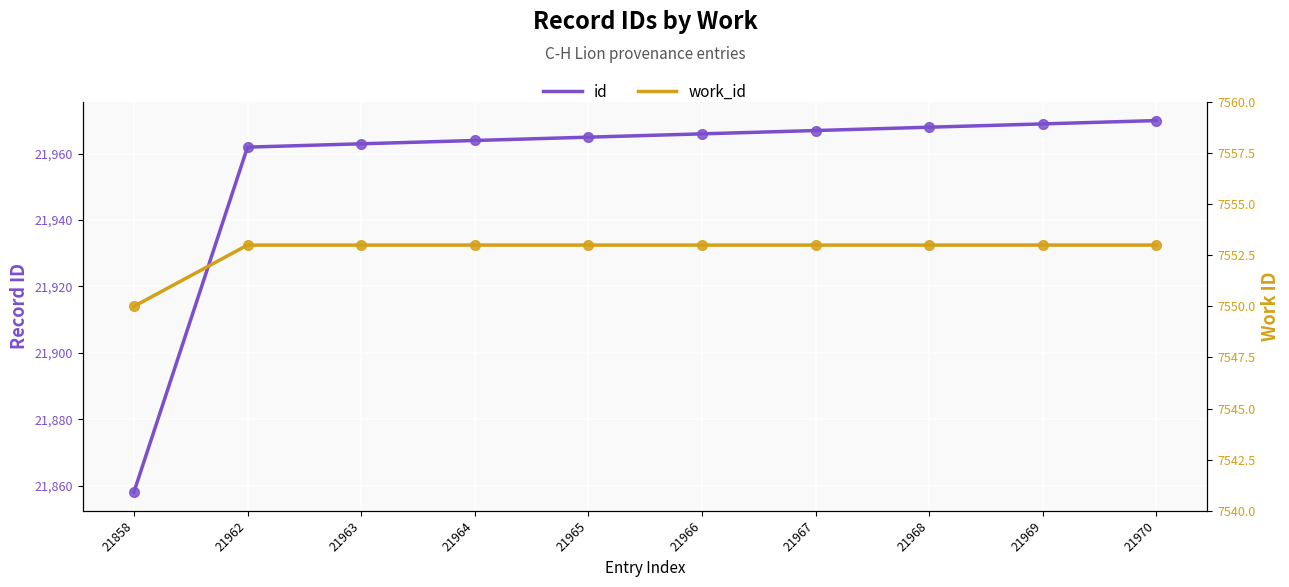

What is the difference between the highest and lowest values at 21968?

14415